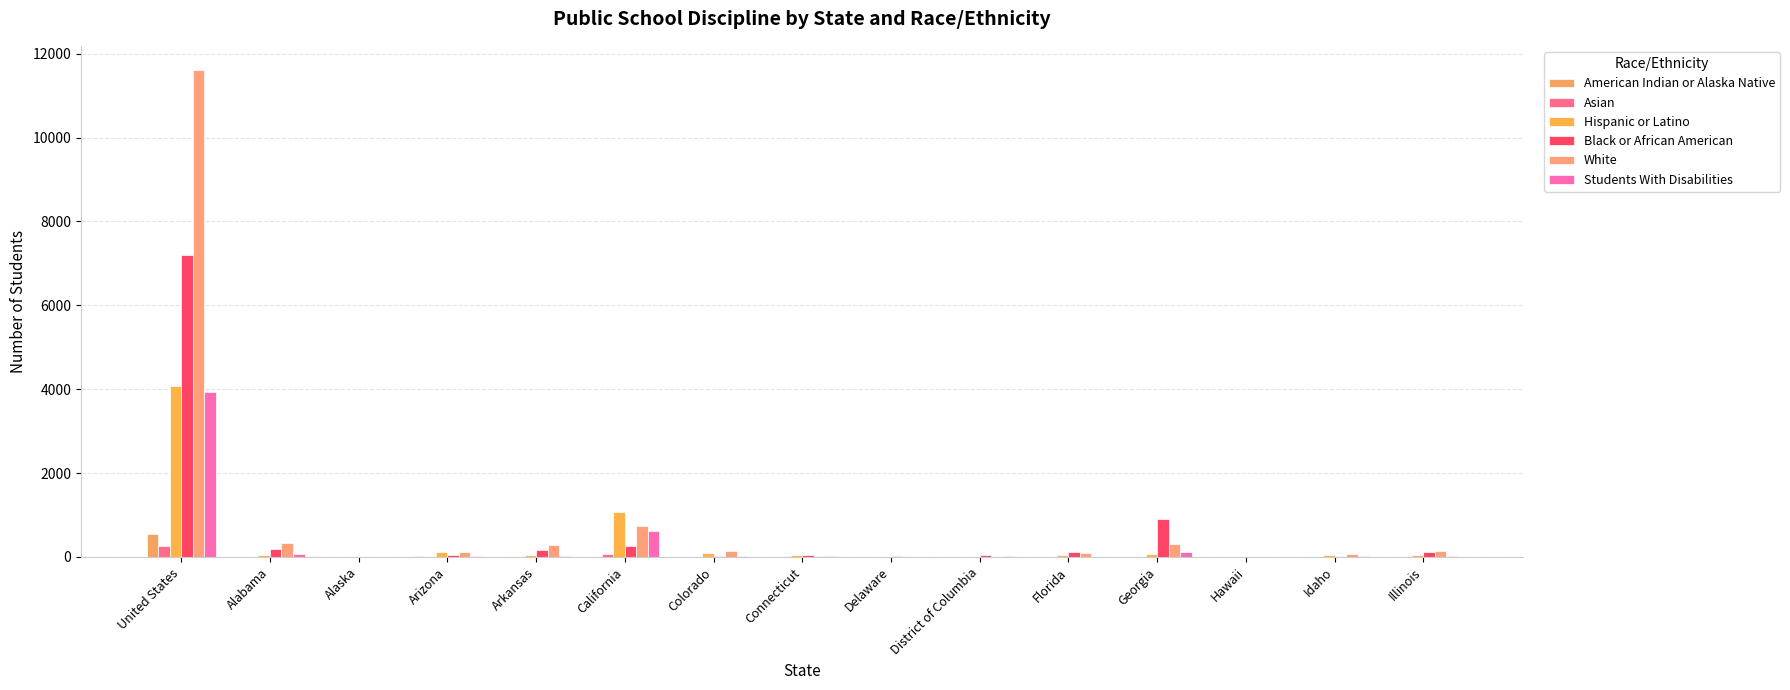

What position from the right is Connecticut?

8